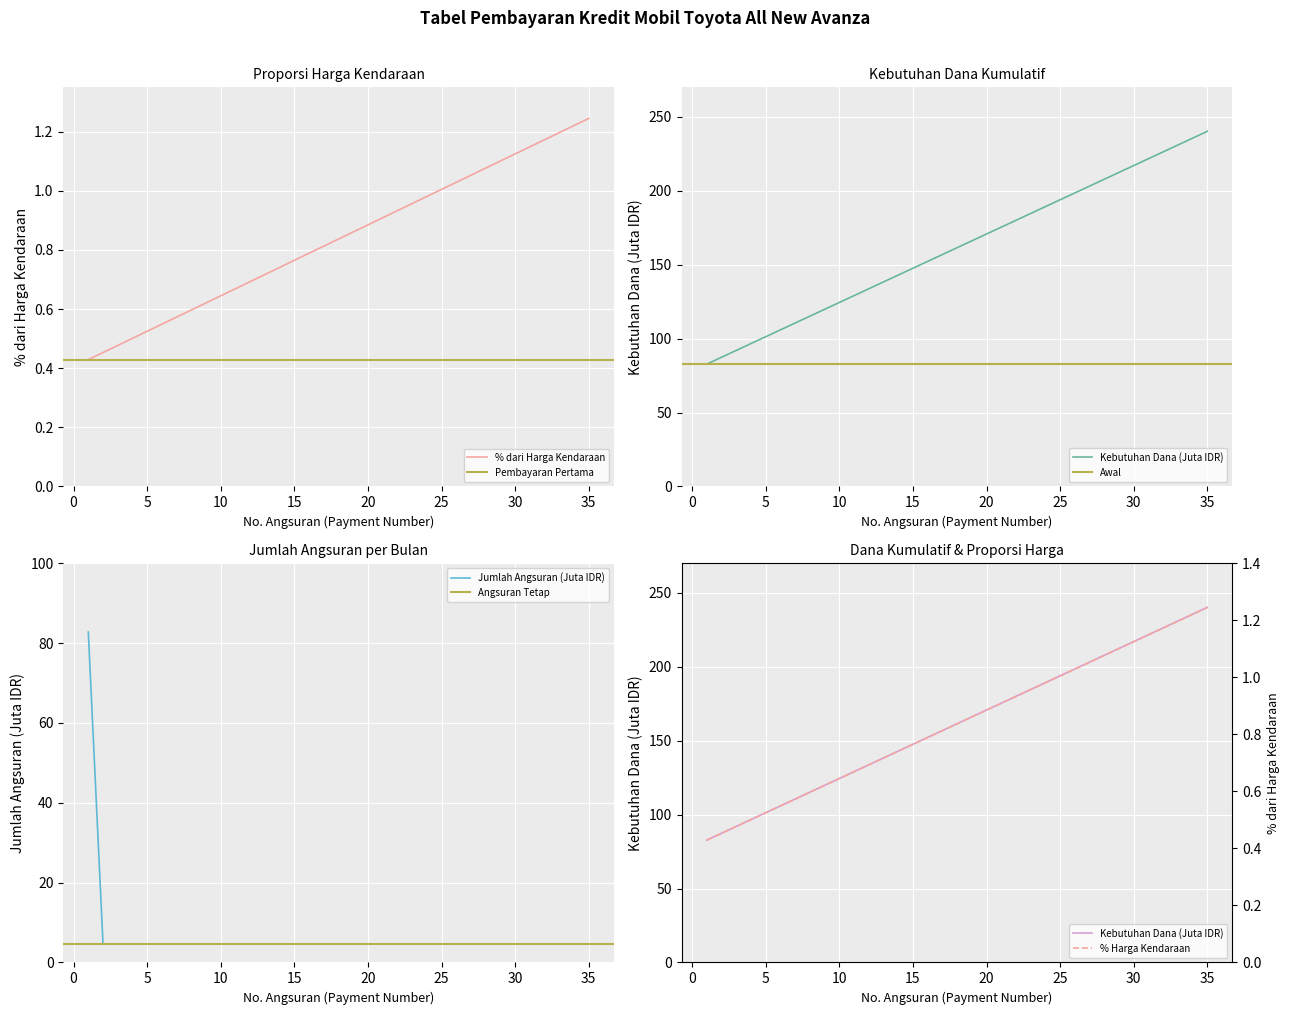

Is it true that Jumlah (Monthly Payment) equals 1.2 at 4?

False